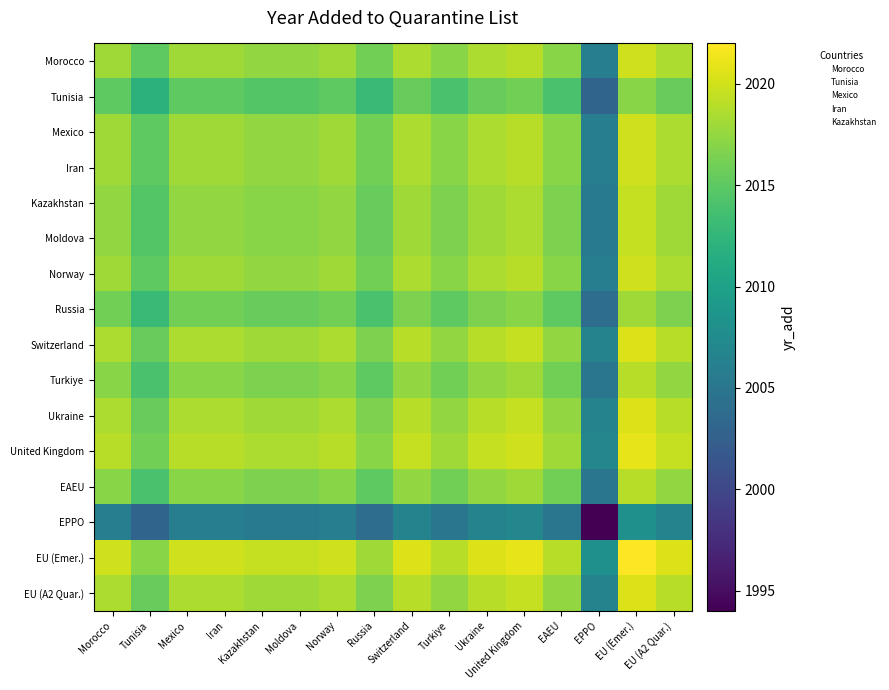

Count the number of categories in the chart.

16